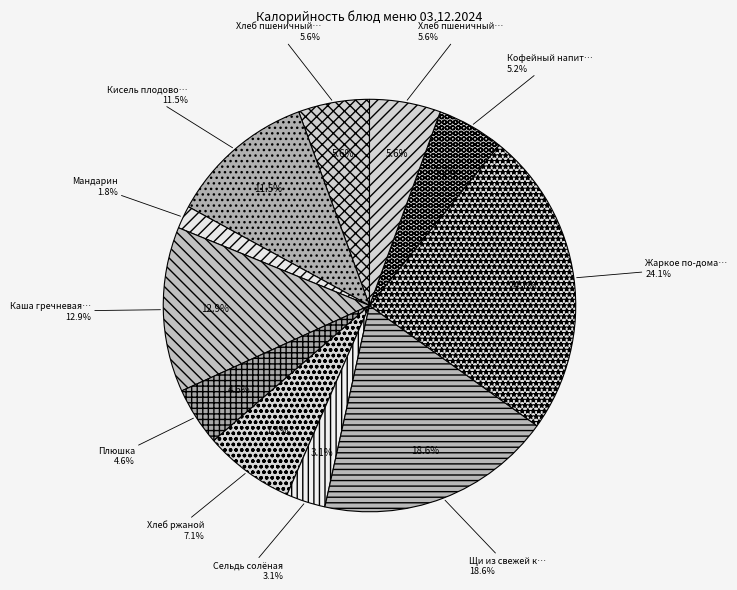

What is the change in value from Плюшка to Хлеб ржаной?

+53